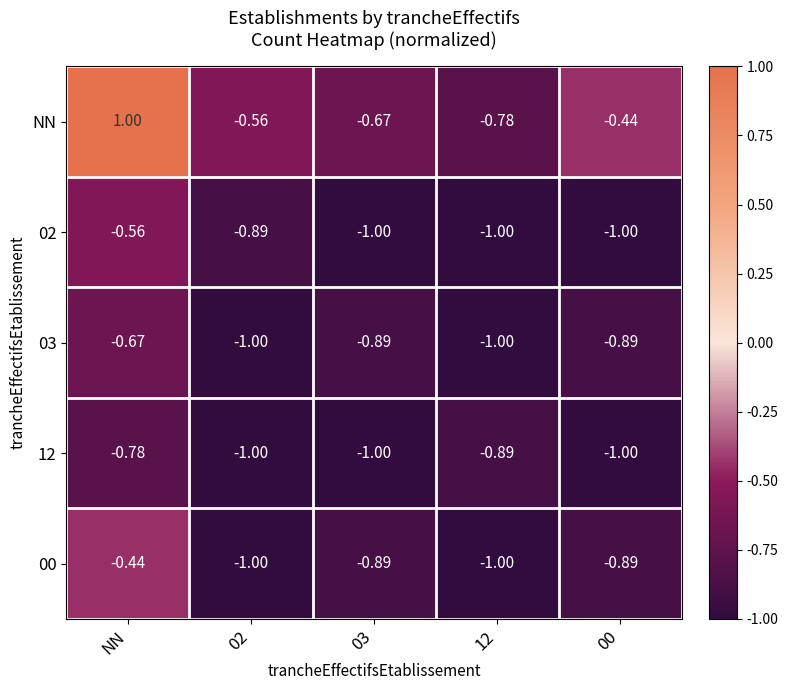

Where is 02 nearest to the value 0?

NN